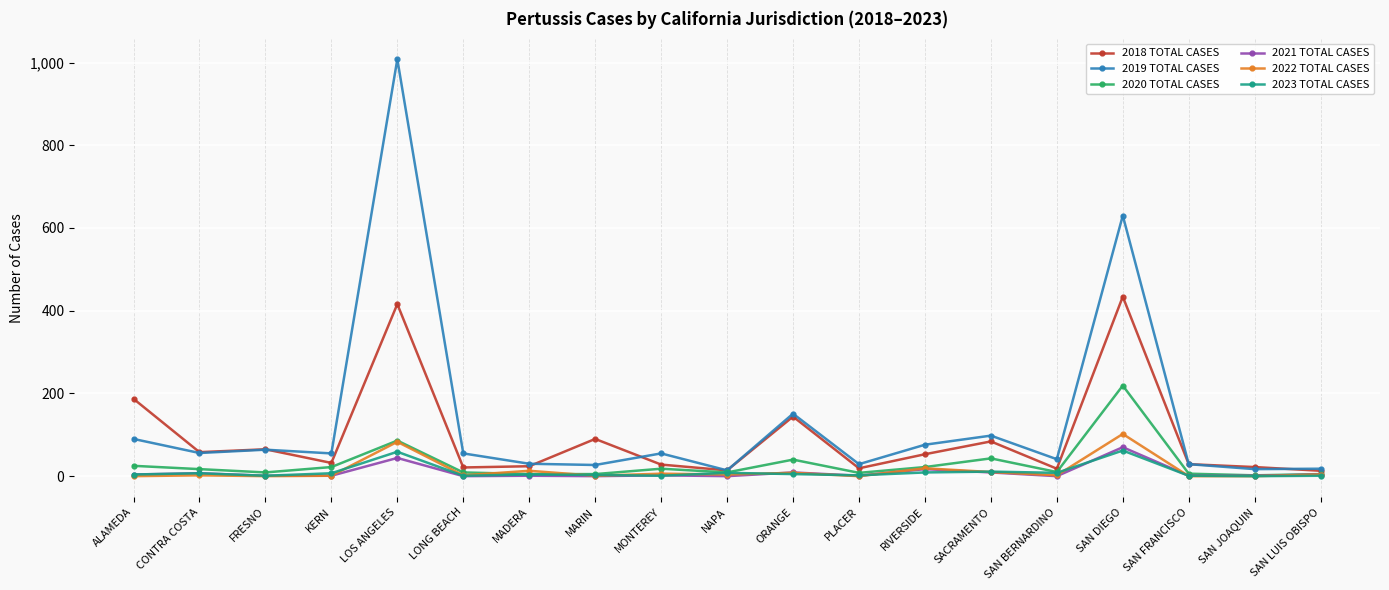

What is the spread (max minus min) of values at LOS ANGELES?

964